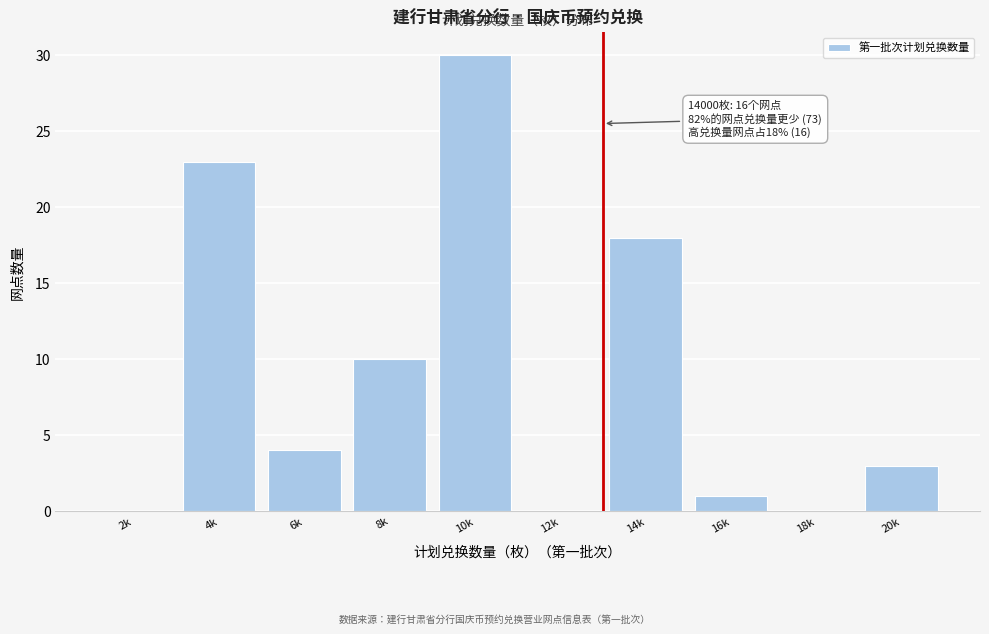

Reading left to right, list all the values displayed in this chart.

2k=0	4k=23	6k=4	8k=10	10k=30	12k=0	14k=18	16k=1	18k=0	20k=3